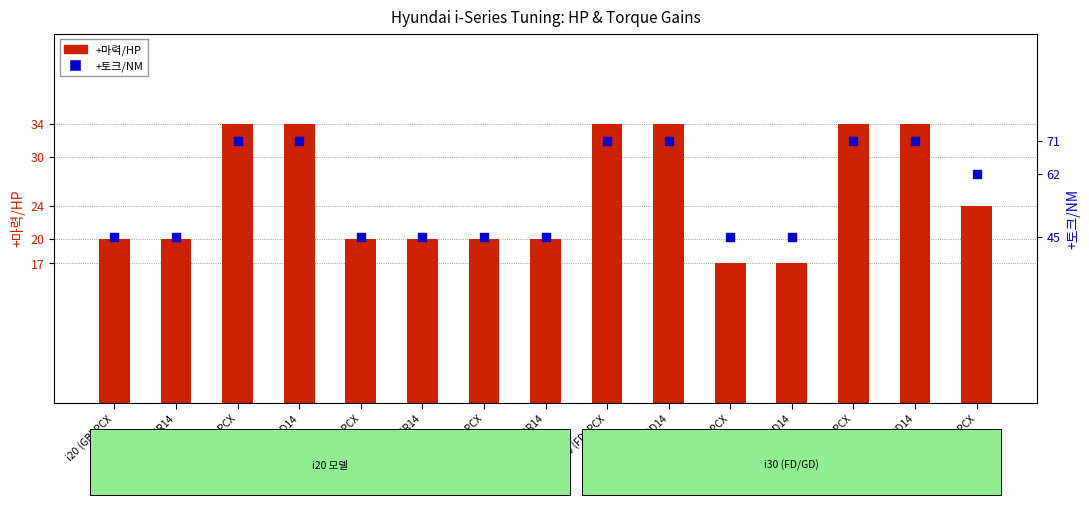

Which series reaches the minimum Y coordinate?

+마력/HP